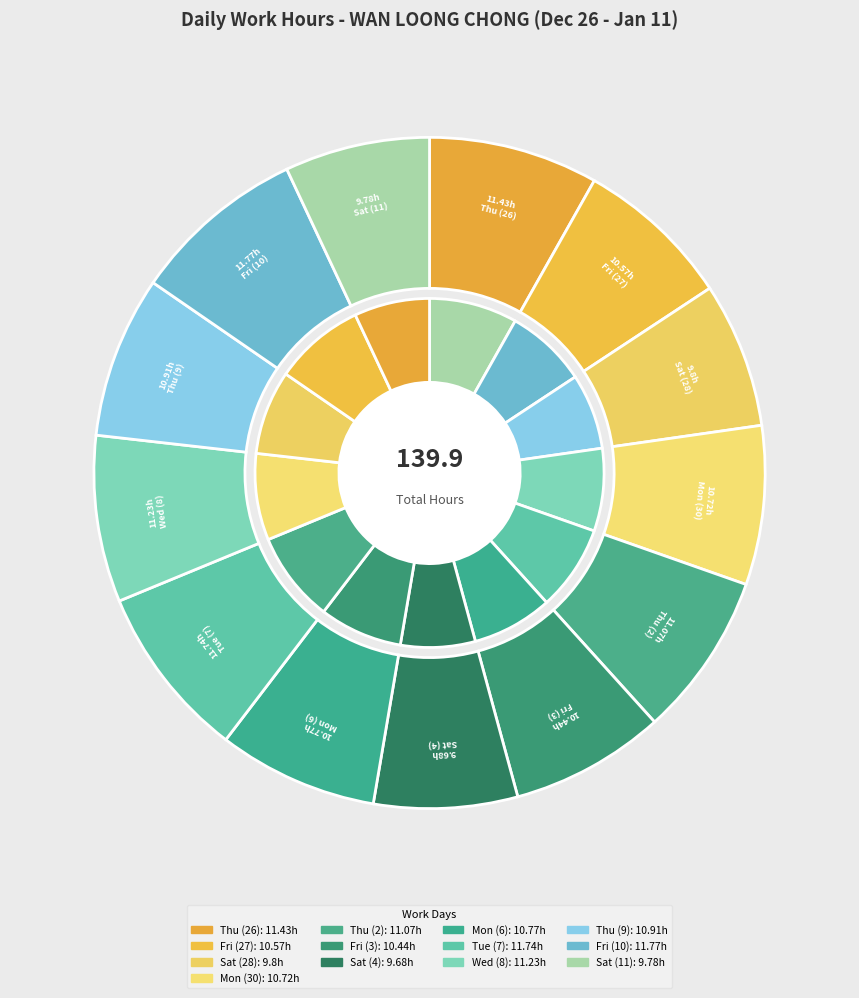

Is there any slice that represents more than half of the pie?

No